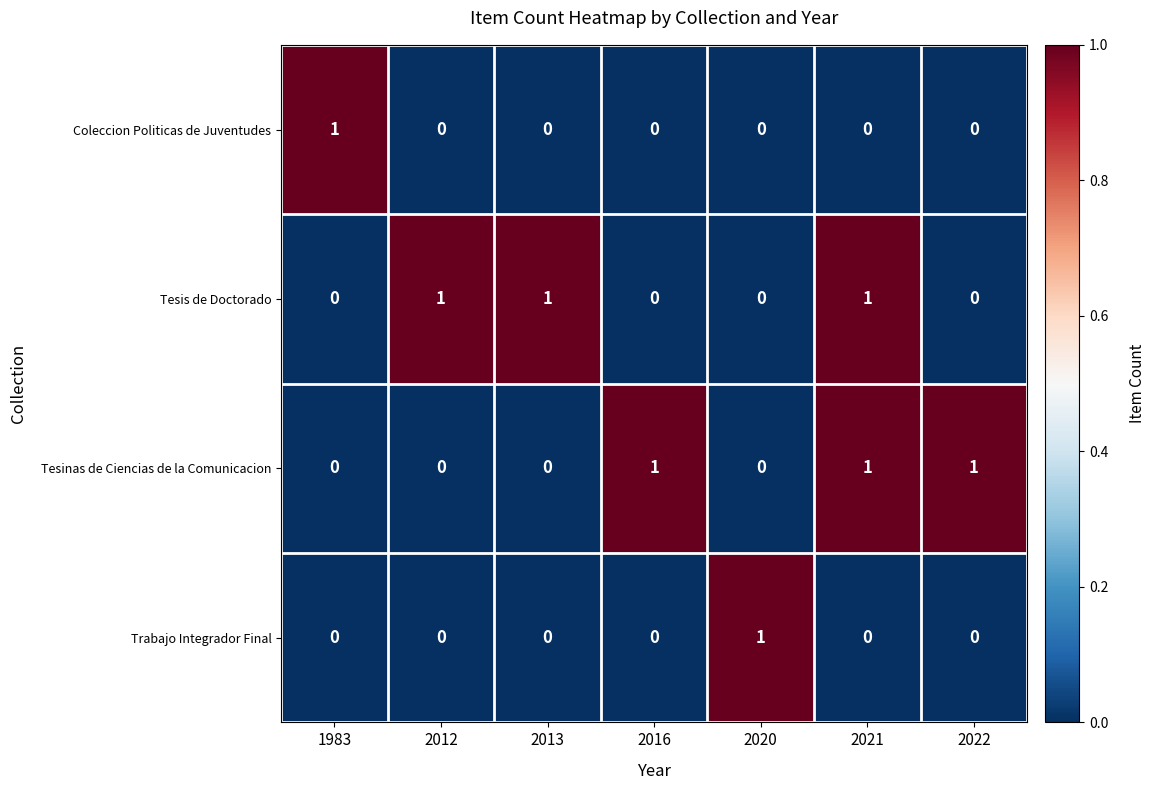

True or false: Trabajo Integrador Final has a value of 0 at 2012.

True